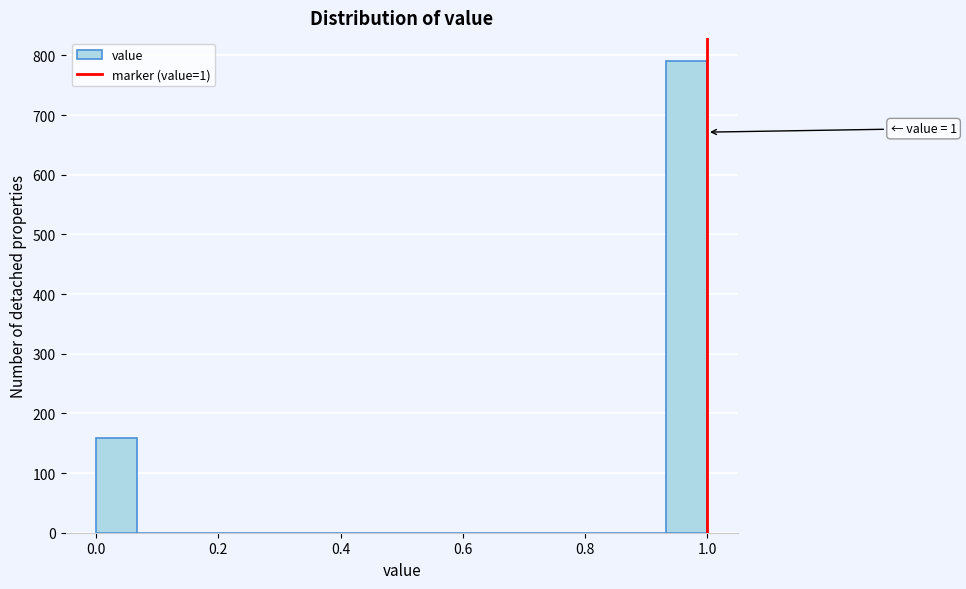

Around what value on the x-axis is the tallest bar? Give the approximate position of its centre, as read against the axis.

0.96